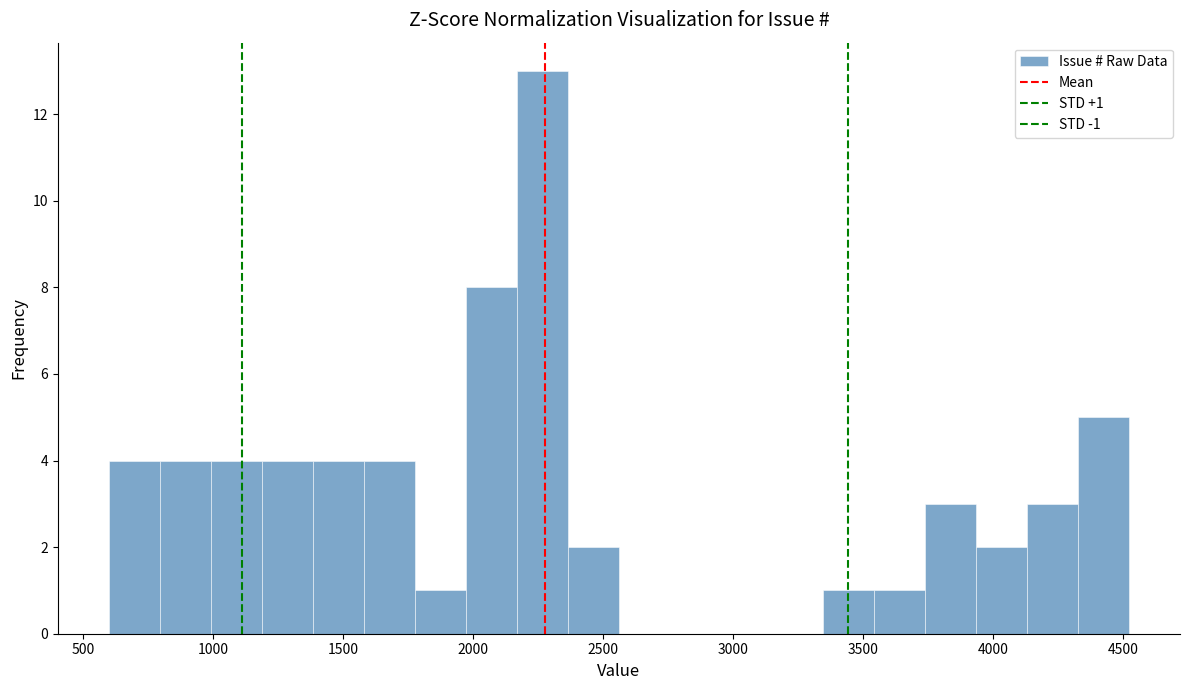

Read against the x-axis, roughly where is the centre of the tallest bar?

2250